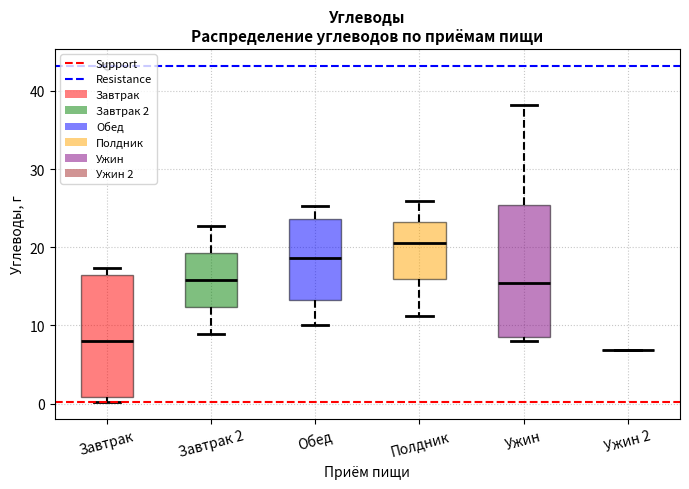

Comparing the boxes themselves (not the whiskers), which one is the tallest?

Ужин